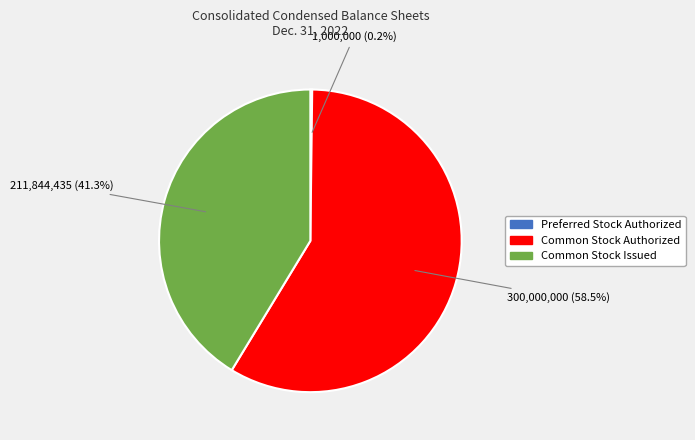

What is the largest slice in the pie chart?

Common Stock Authorized